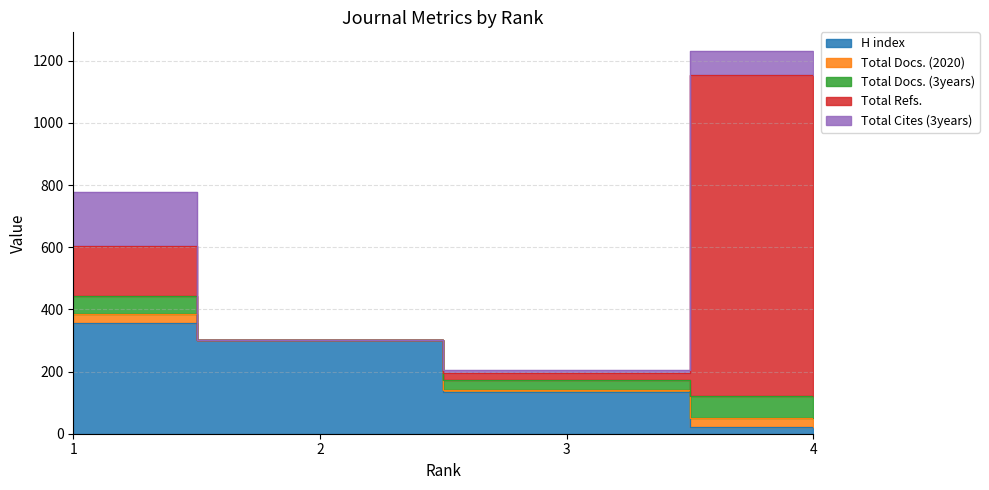

At which category is the sum across all series the highest?

4